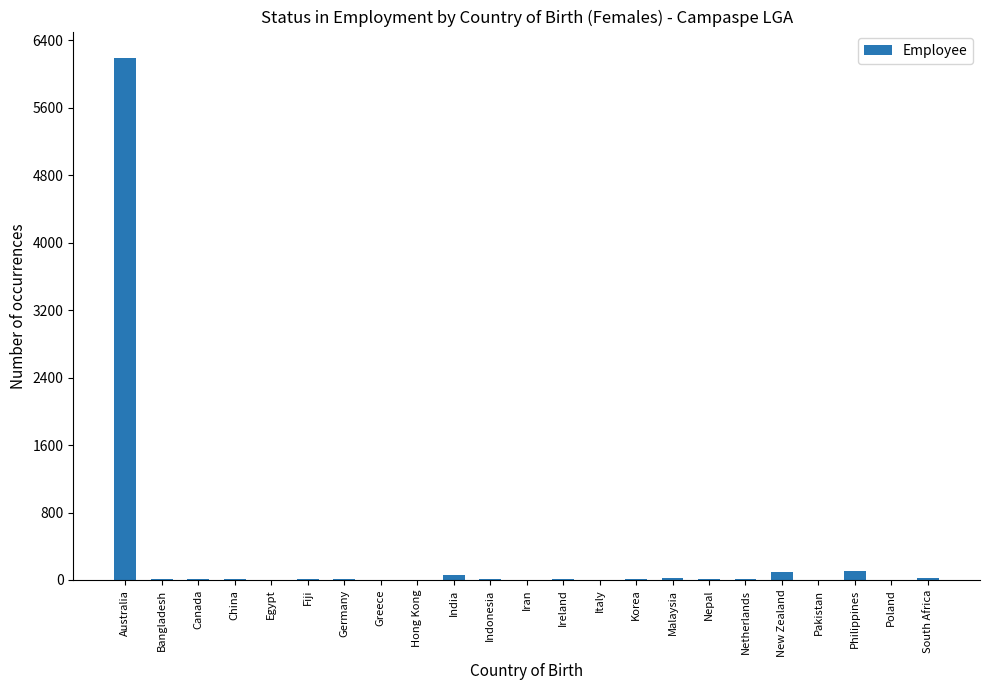

Count the number of data series in this chart.

1